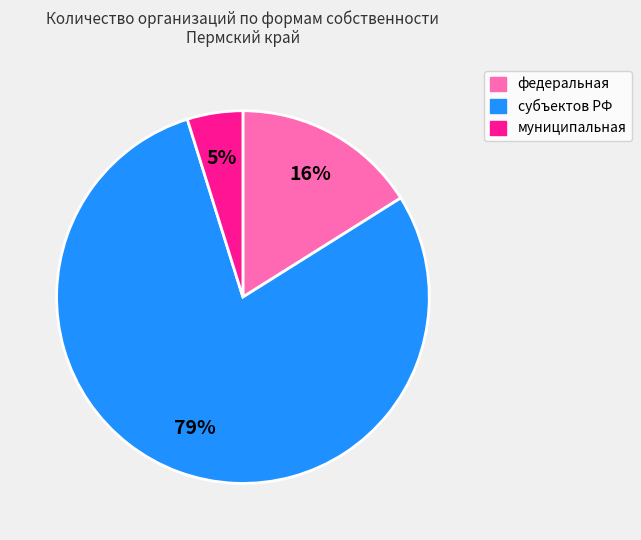

Count the number of slices in the pie.

3